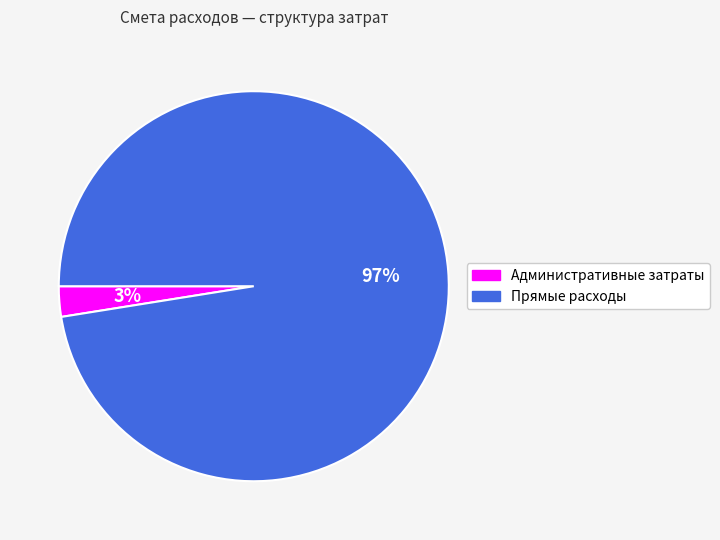

Combined, do Административные затраты and Прямые расходы account for over 50%?

Yes